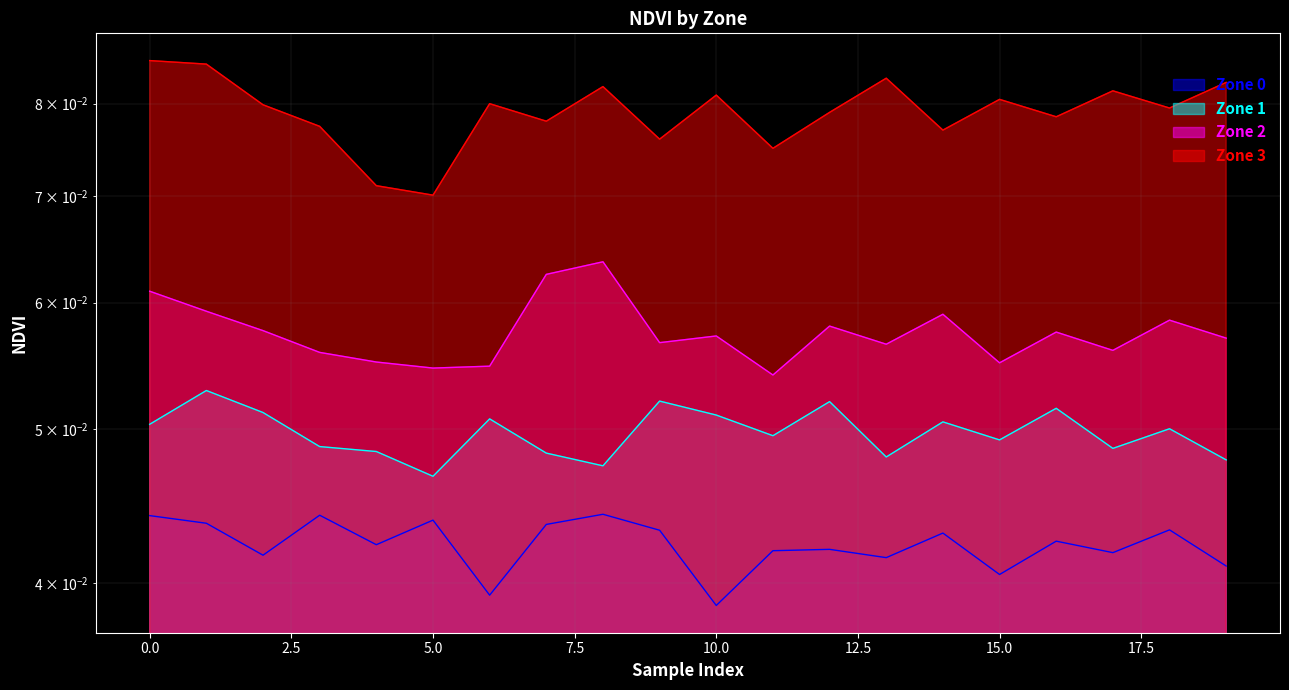

Rank the series at 13 from lowest to highest value.

Zone 0, Zone 1, Zone 2, Zone 3